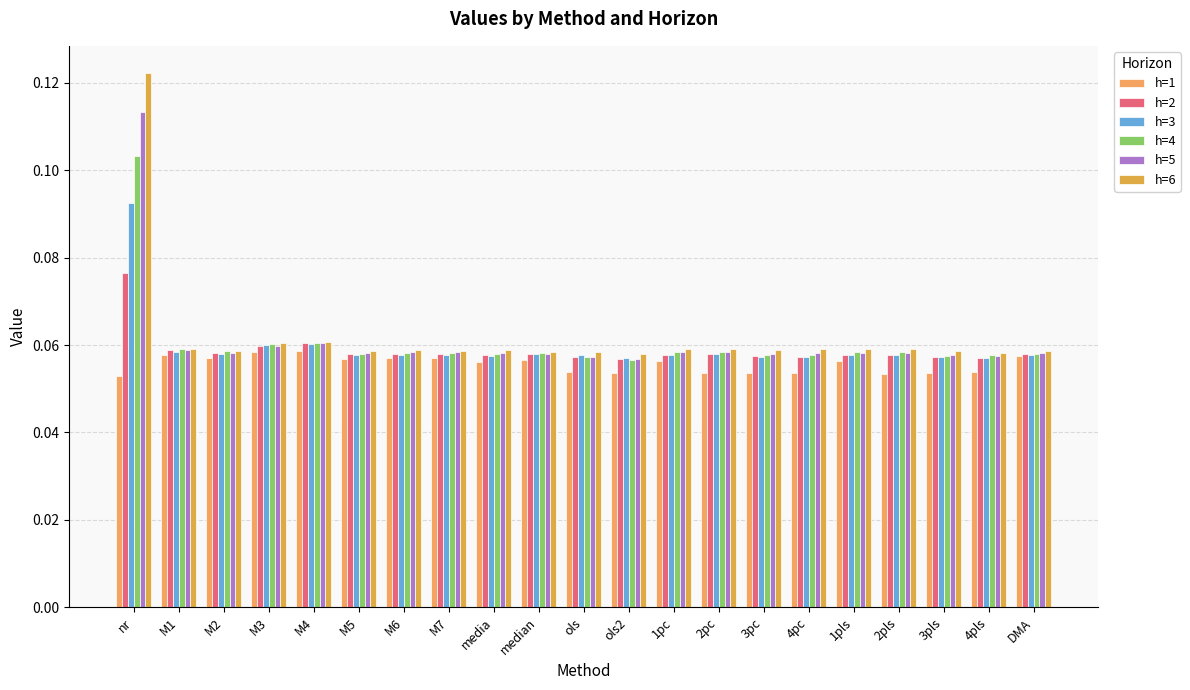

Which series has the largest range (max minus min)?

h=6